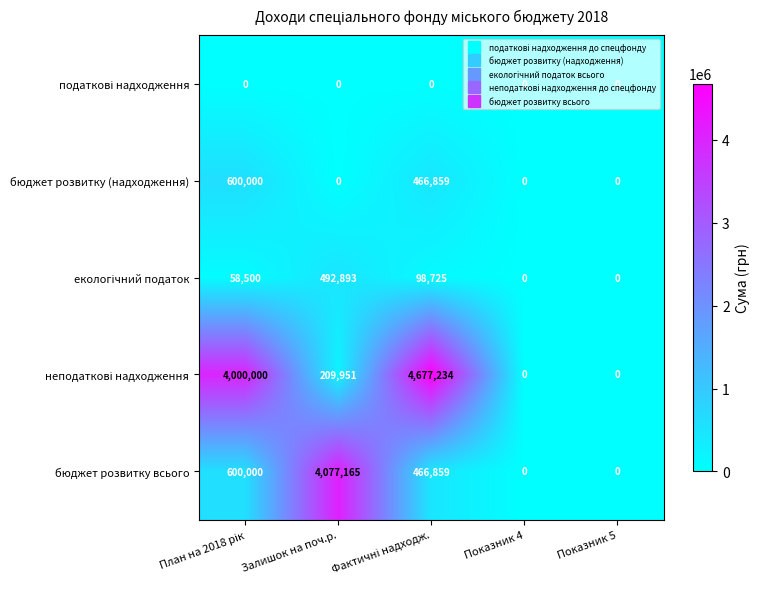

What is the spread (max minus min) of values at Залишок на поч.р.?

4077165